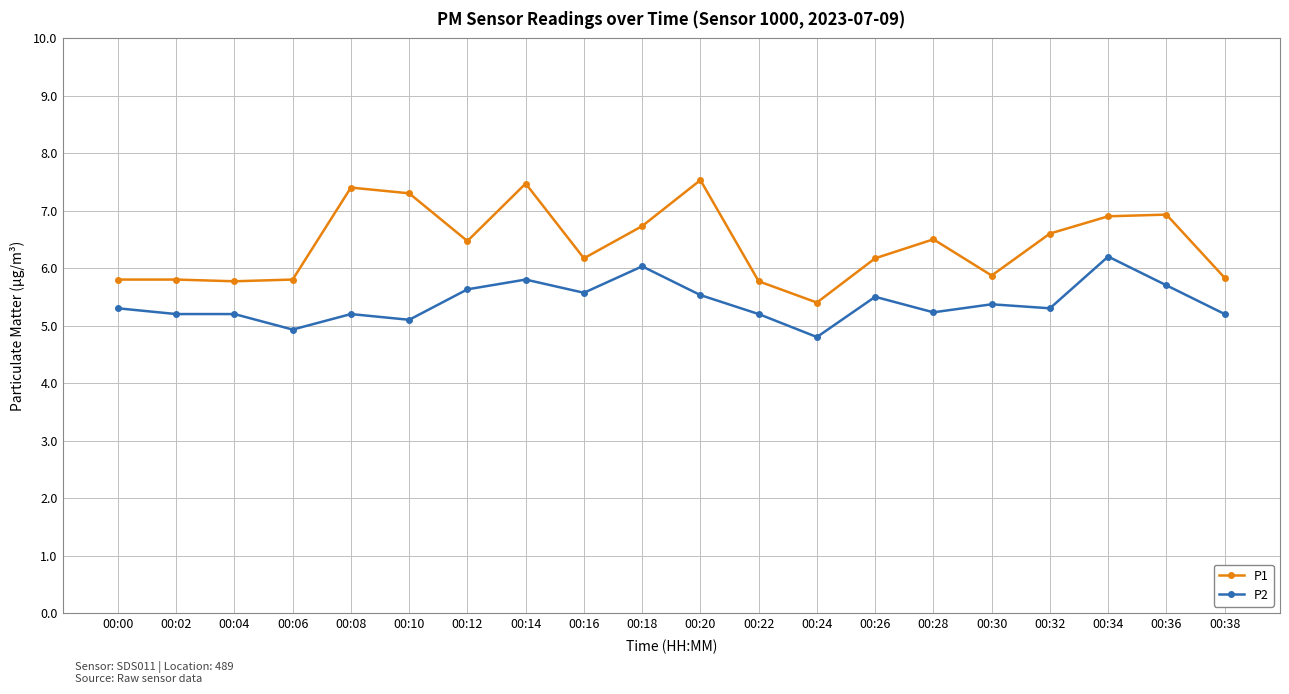

What is the smallest value displayed?

4.8